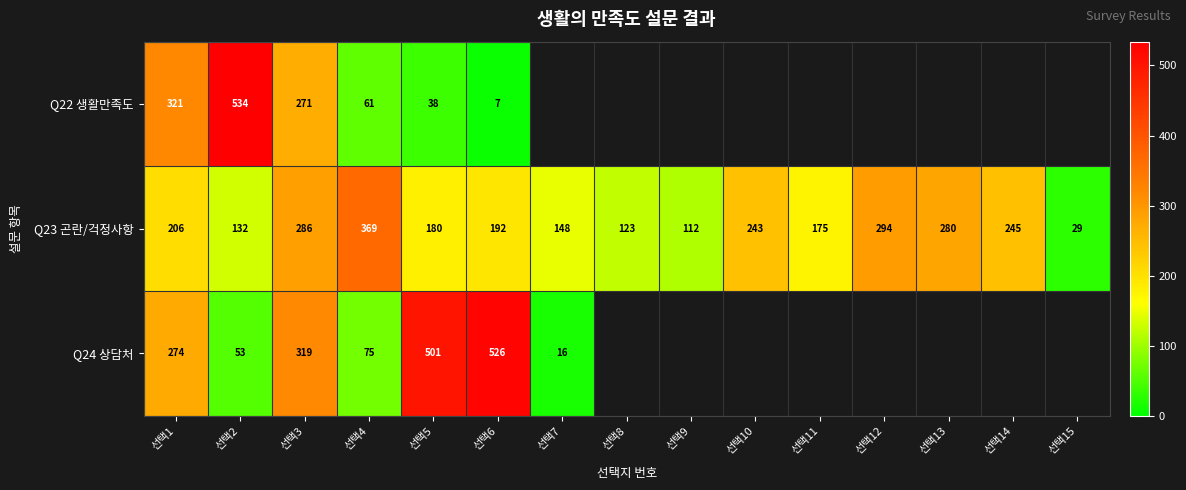

Which series changed the most between 선택1 and 선택6?

Q22 생활만족도